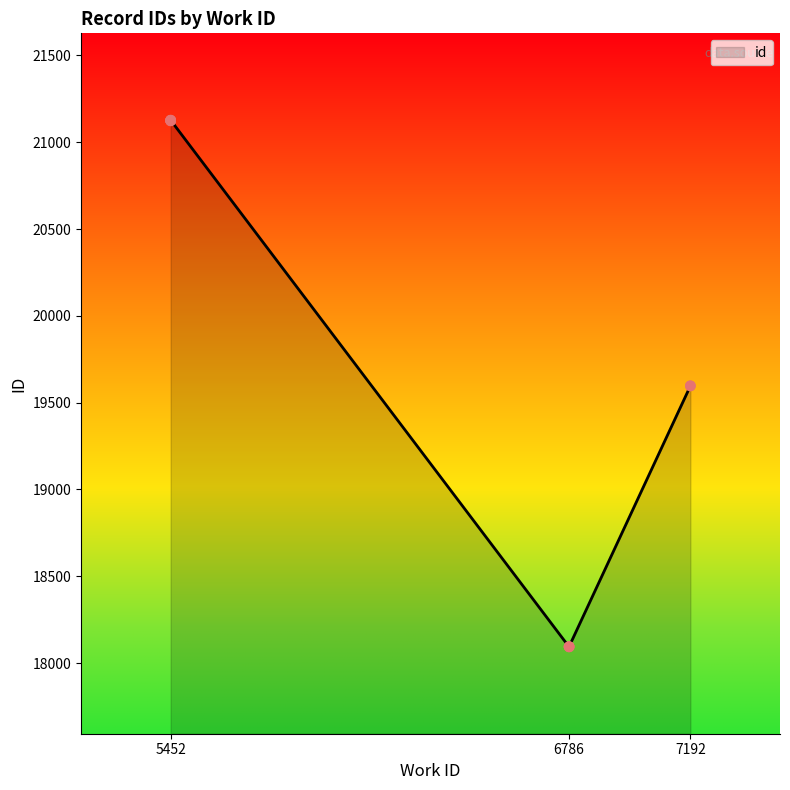

Approximately how many times larger is the value at 7192 compared to 5452?

0.9